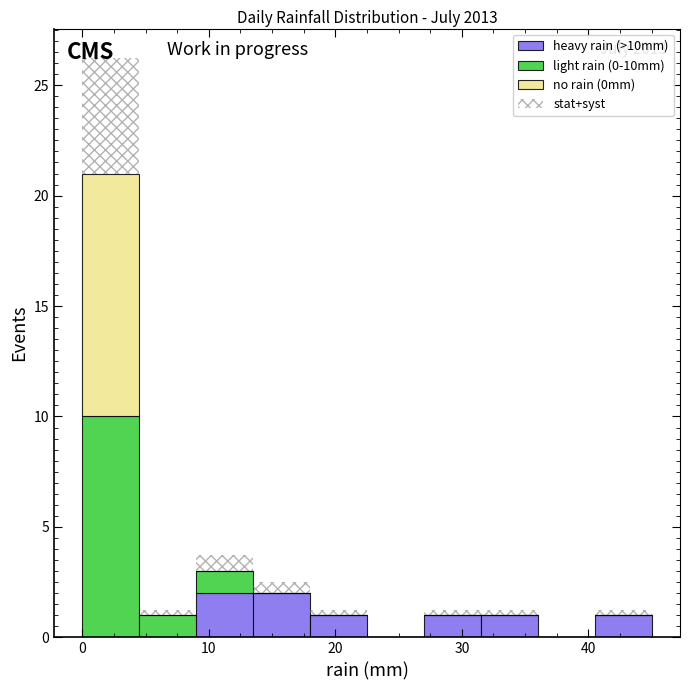

Which range on the x-axis has the tallest stacked bar (by total height)?

0.0 to 4.5